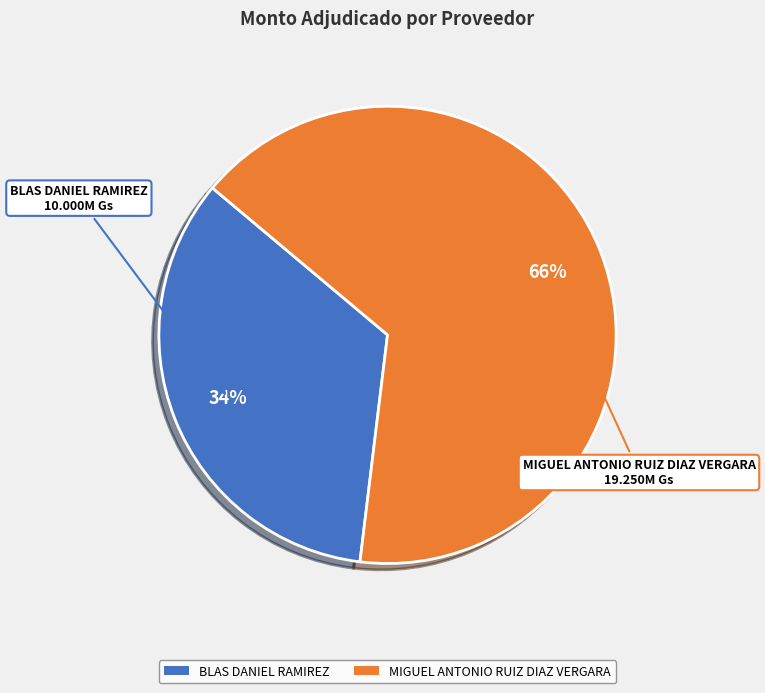

Do BLAS DANIEL RAMIREZ and MIGUEL ANTONIO RUIZ DIAZ VERGARA together represent more than half of the pie?

Yes